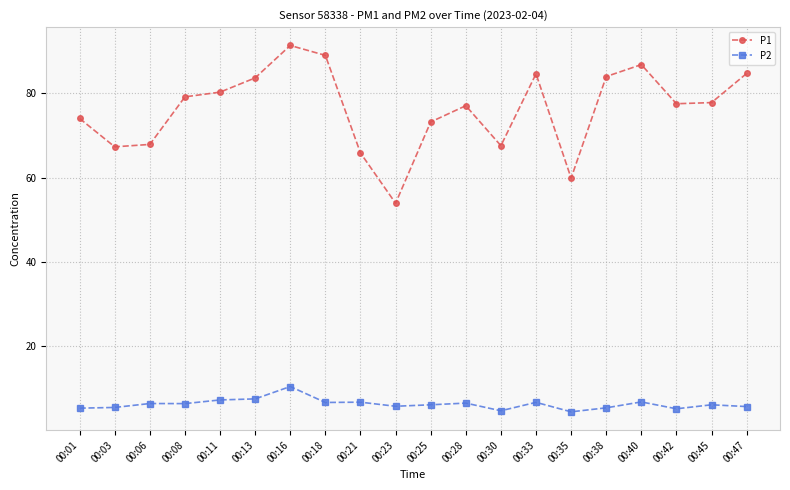

The P2 series shows 5.4 at 00:38. True or false?

True